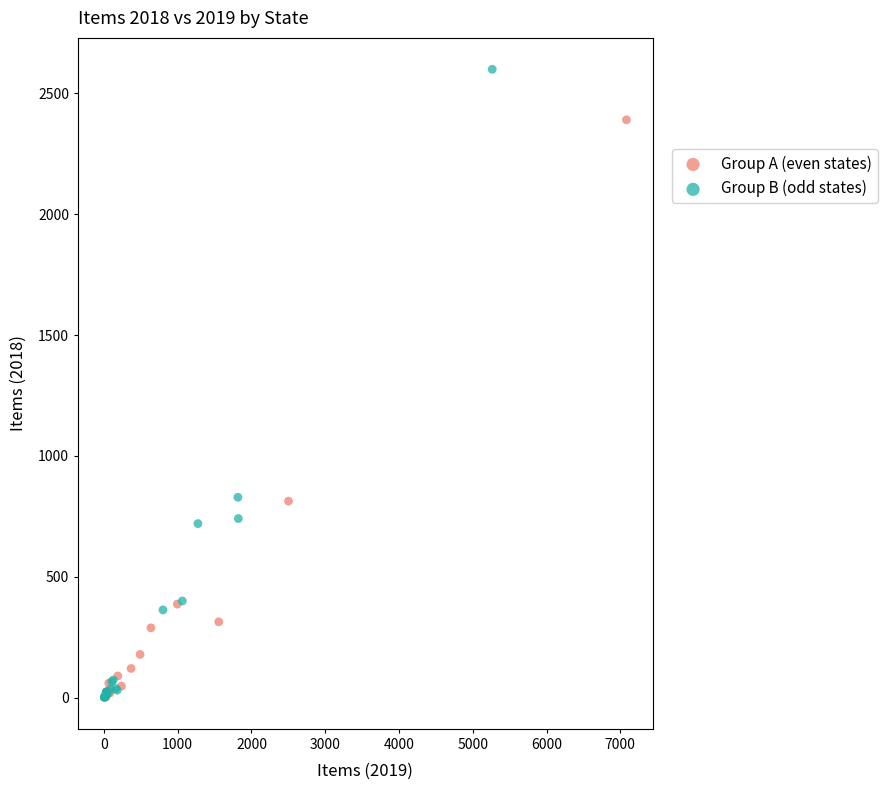

Which series has the widest spread of Y values?

Group B (odd states)